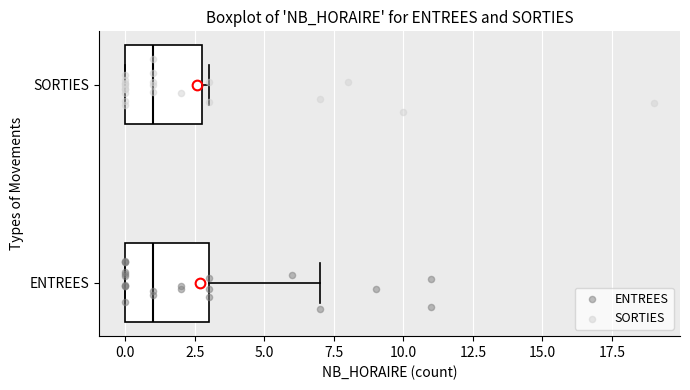

Reading bottom to top, transcribe this box plot: for each box, give where its median line is, the range the box spans, and where its two whiskers end, as read against the x-axis. The values are not printed on the chart, so give them approximately, as read against the axis.

ENTREES: median 1, box 0 to 3, whiskers 0 to 7
SORTIES: median 1, box 0 to 3, whiskers 0 to 3 (just right of the box's right edge)